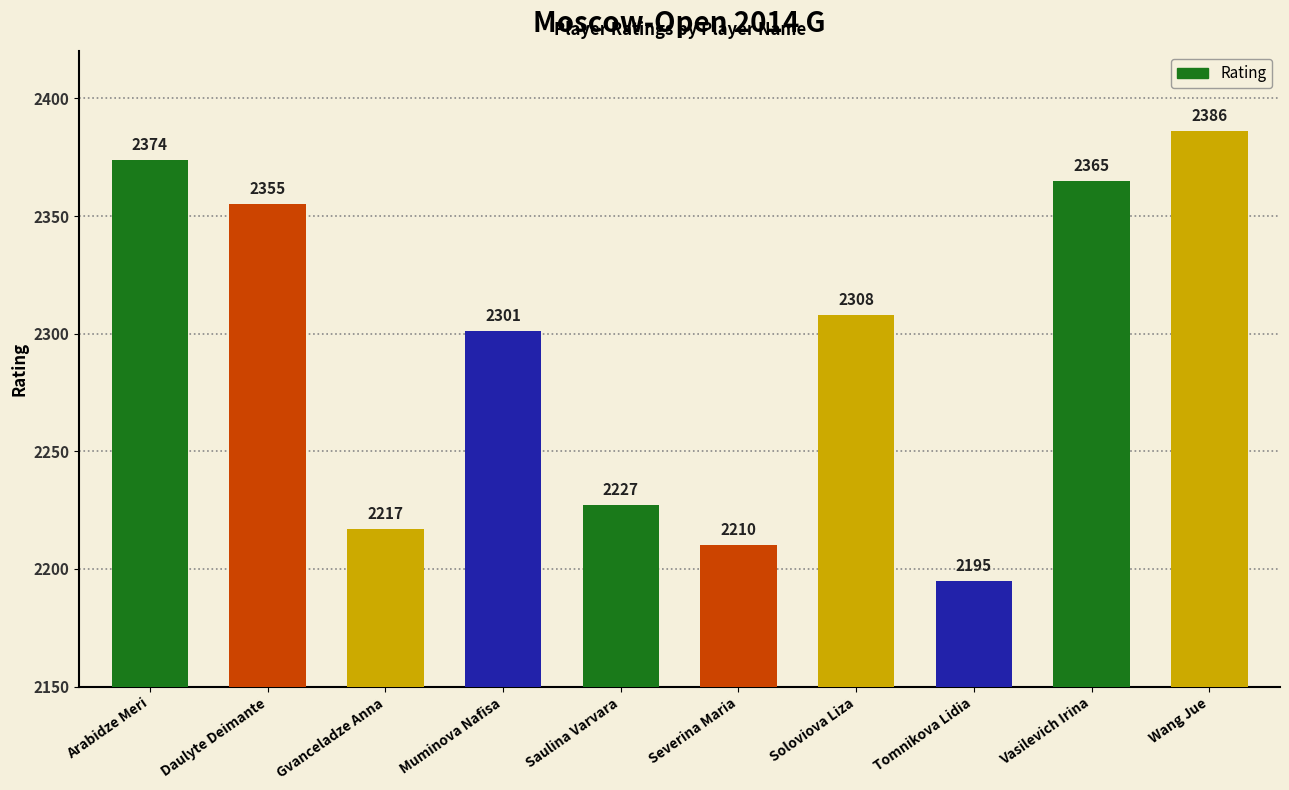

What is the average value?

2294